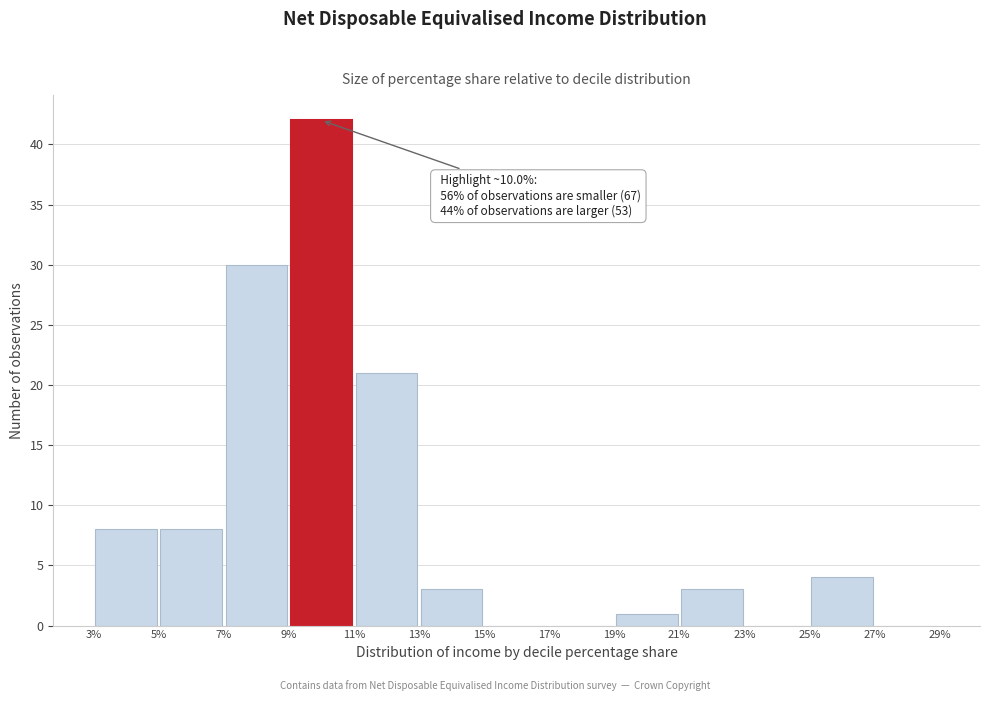

Over which range of the x-axis is the bar tallest?

9% to 11%